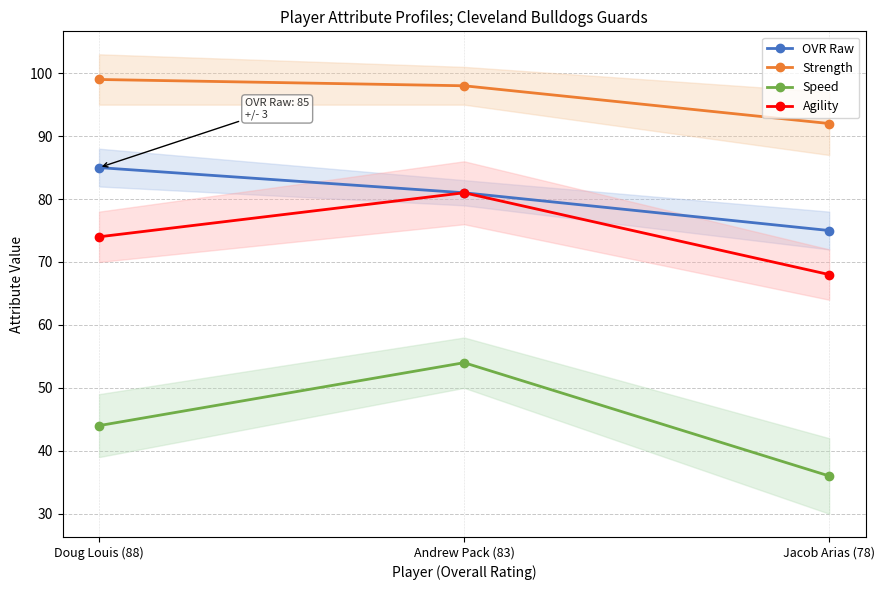

Count the number of data series in this chart.

4